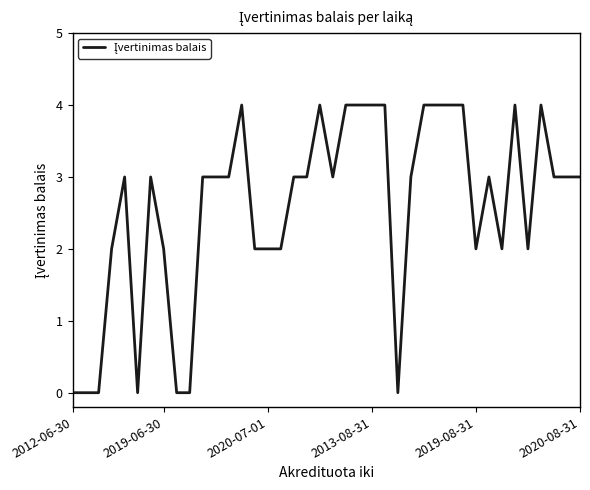

How many lines are shown in the chart?

1